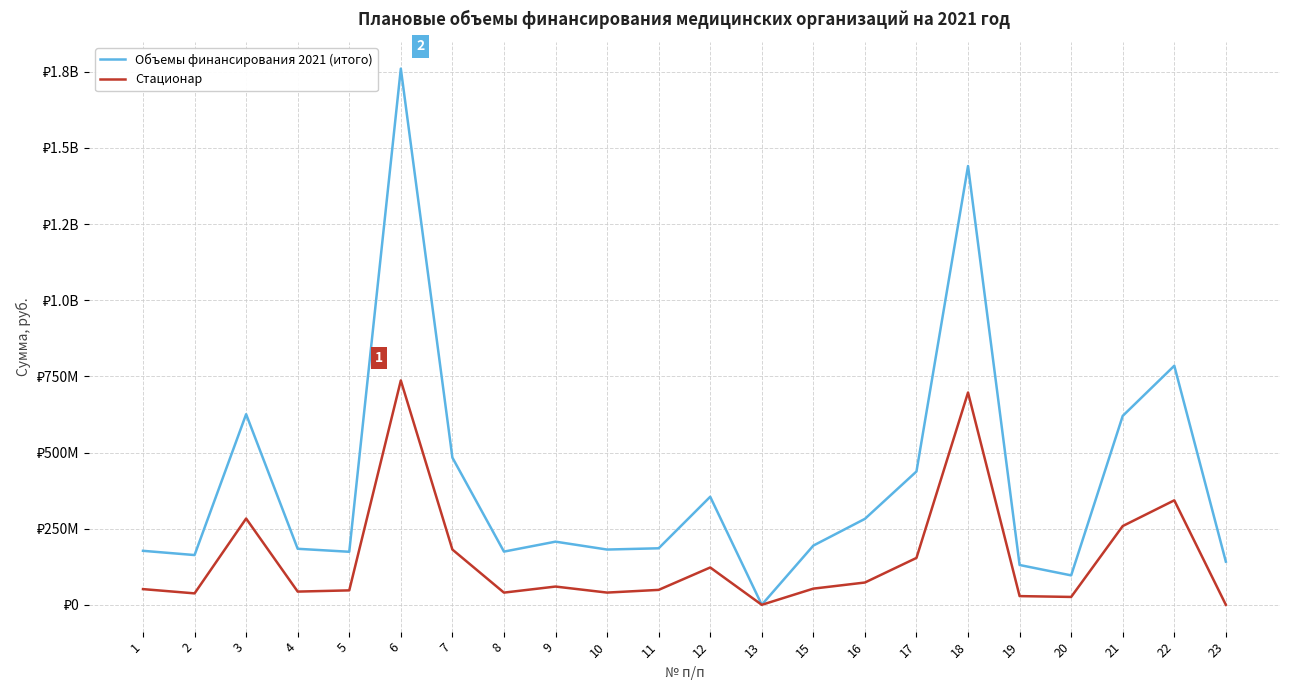

Does the chart display data point markers on the line(s)?

No